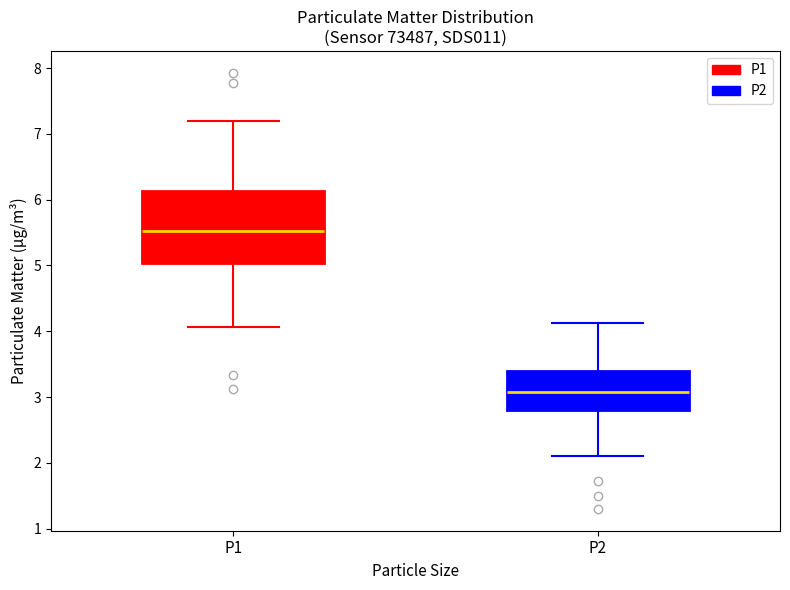

Which box has the lowest median line?

P2